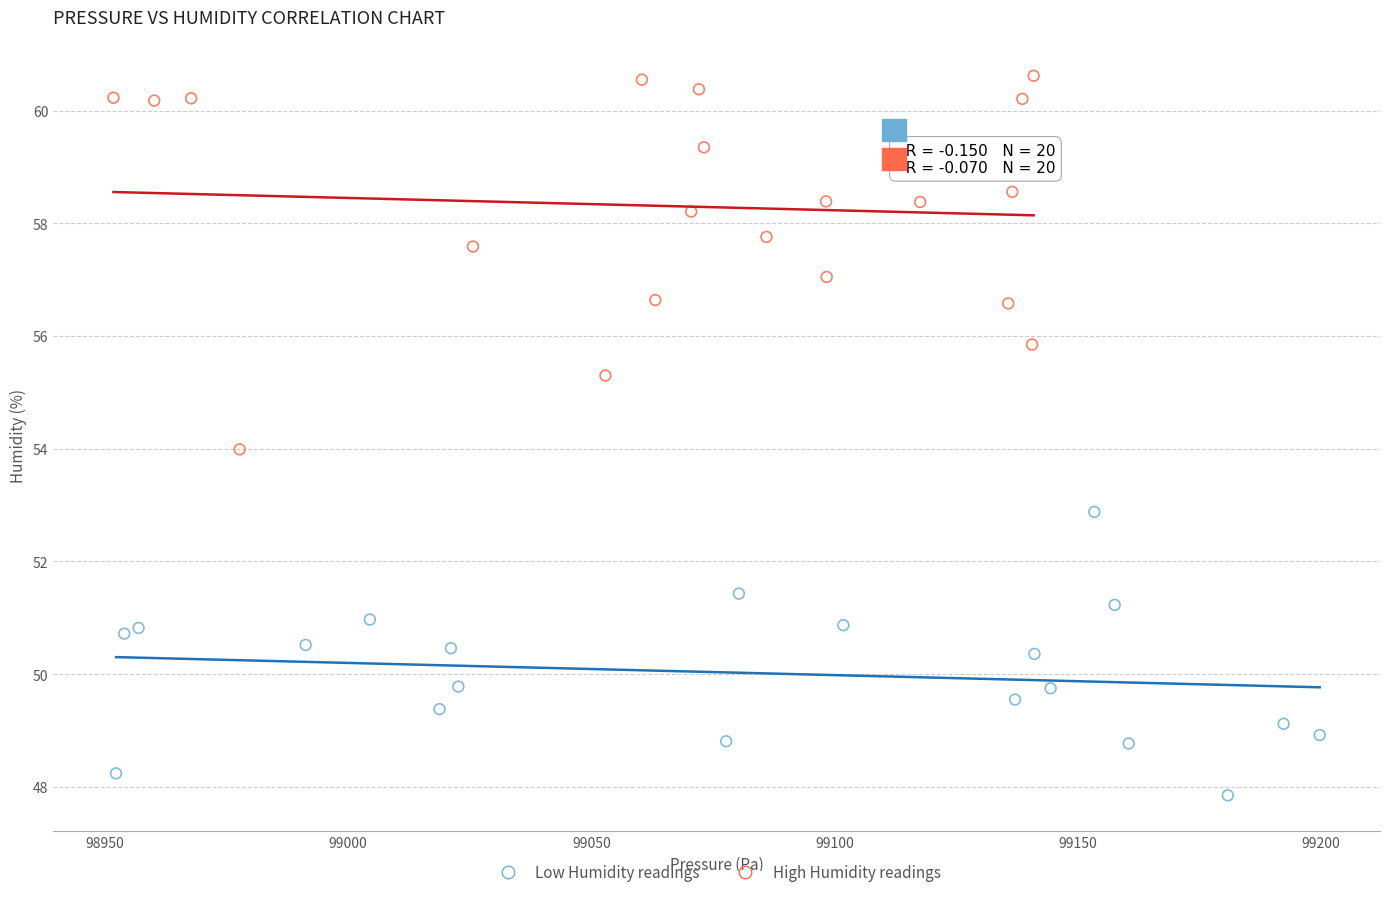

Which series contains the highest Y value?

High Humidity readings